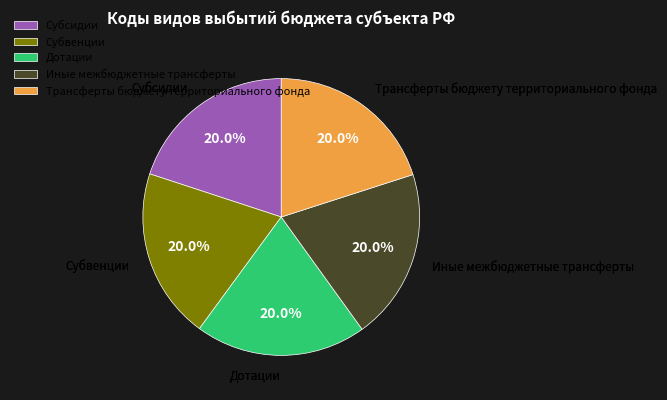

What percentage is the Субвенции slice, to the nearest percent?

20%